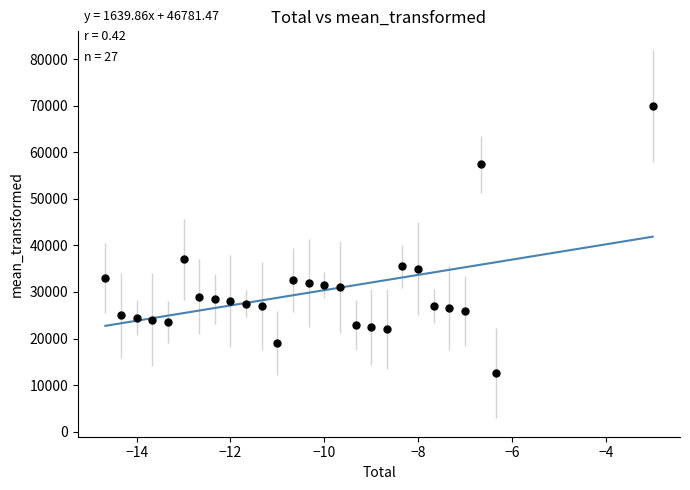

What Y value in the scatter plot is closest to 41292?

37000